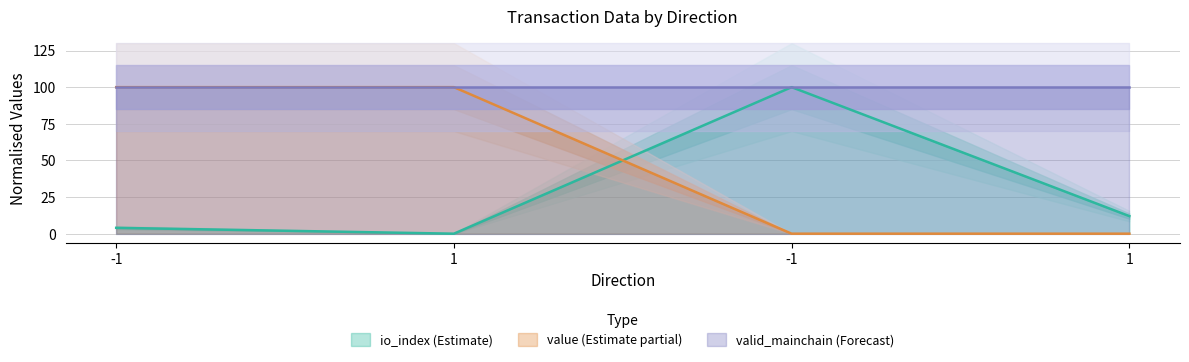

What is the difference between the highest and lowest values at -1?

96.0